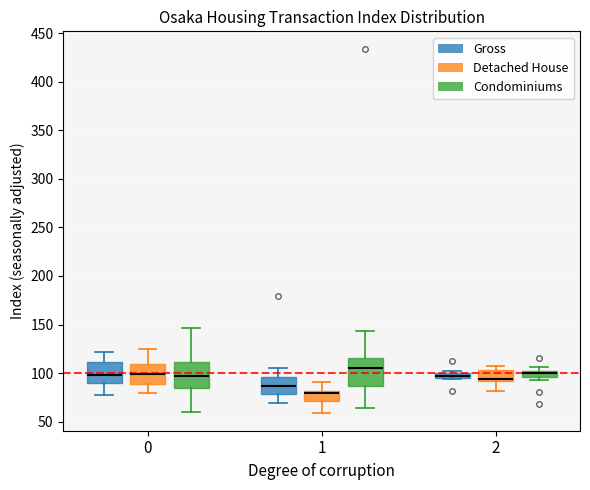

Where does the upper whisker of the box for 1 (Condominiums) end on the y-axis? The values are not printed on the chart, so give them approximately, as read against the axis.

145